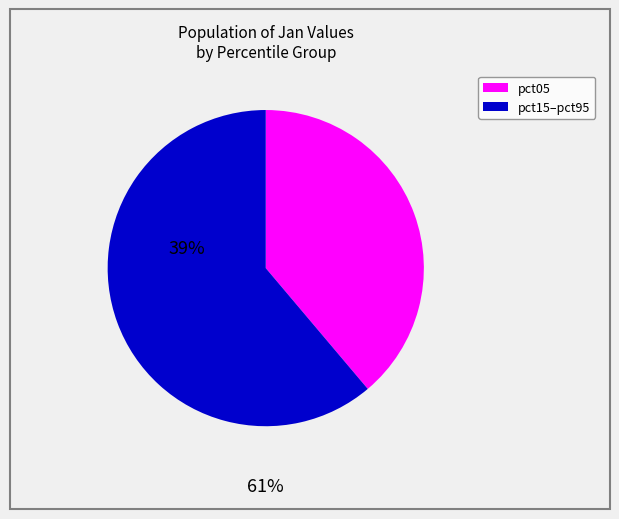

Is there a majority slice in this chart?

Yes